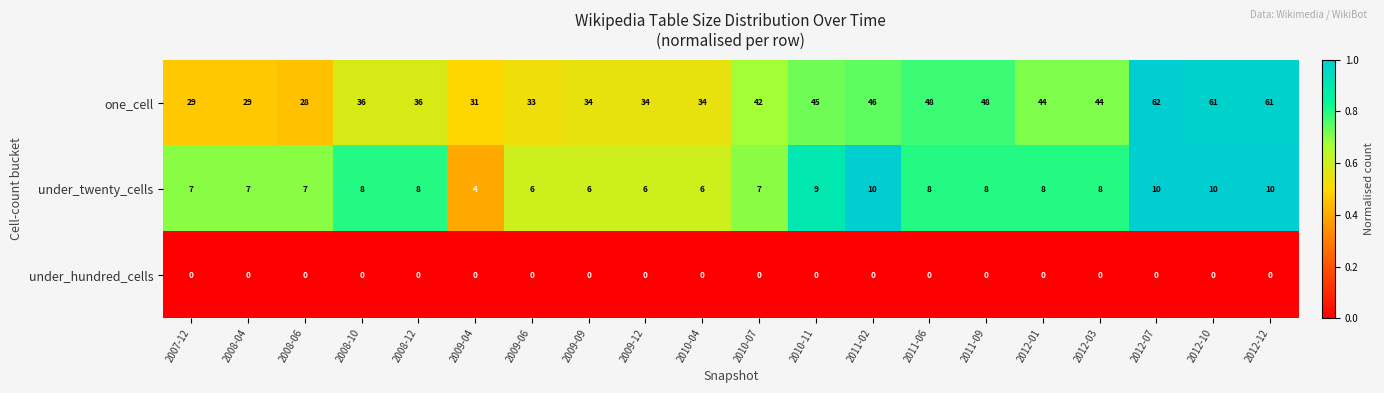

The value of under_twenty_cells at 2008-12 is 8. True or false?

True